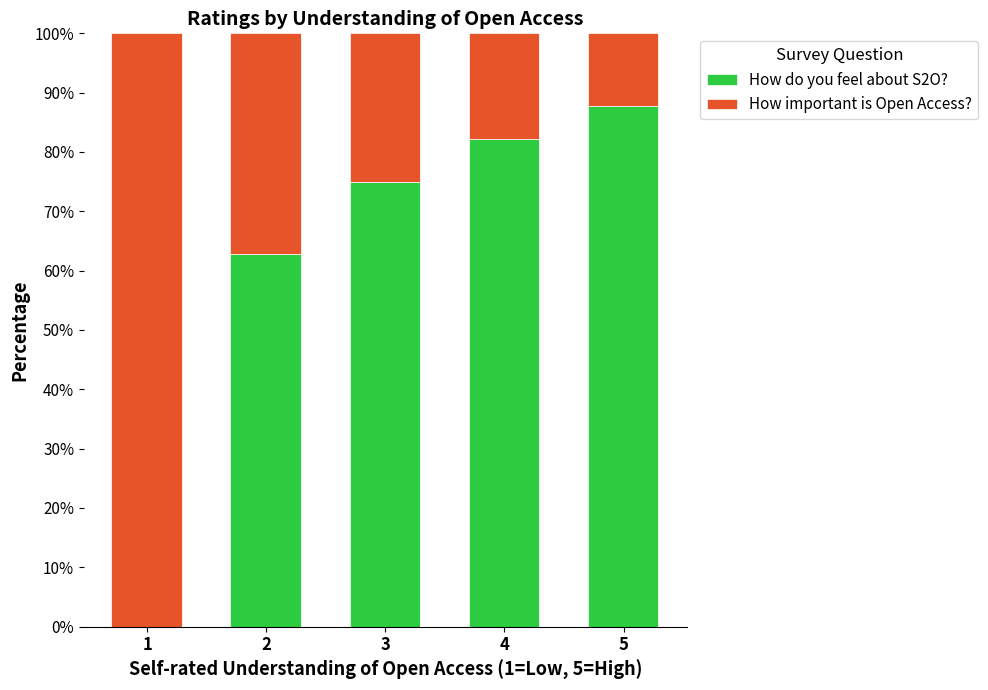

What is the total value across all series at 2?

100.0